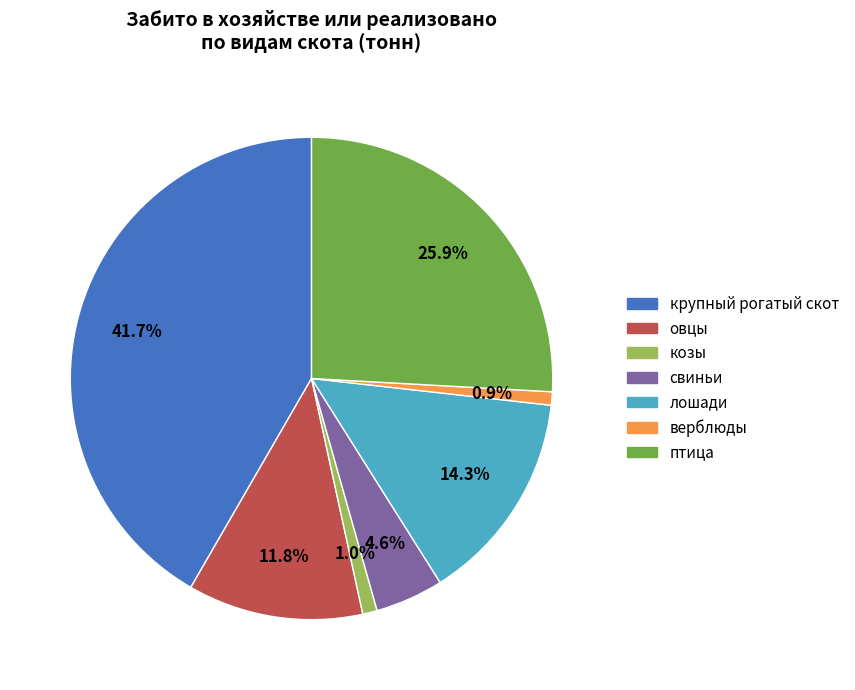

Between крупный рогатый скот and птица, which is larger?

крупный рогатый скот